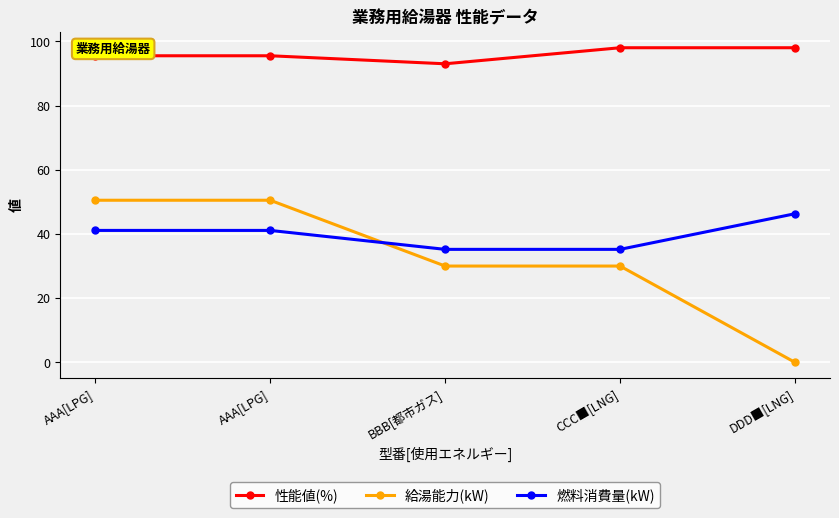

Rank the categories by 性能値(%) value from lowest to highest.

BBB[都市ガス], AAA[LPG], AAA[LPG], CCC■[LNG], DDD■[LNG]